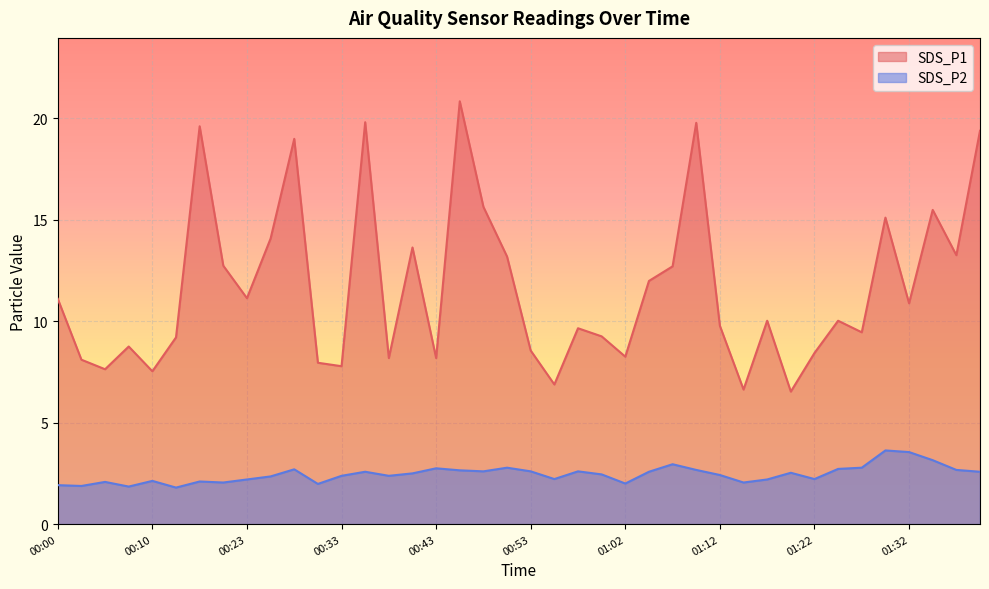

True or false: SDS_P2 and SDS_P1 cross at least once.

False